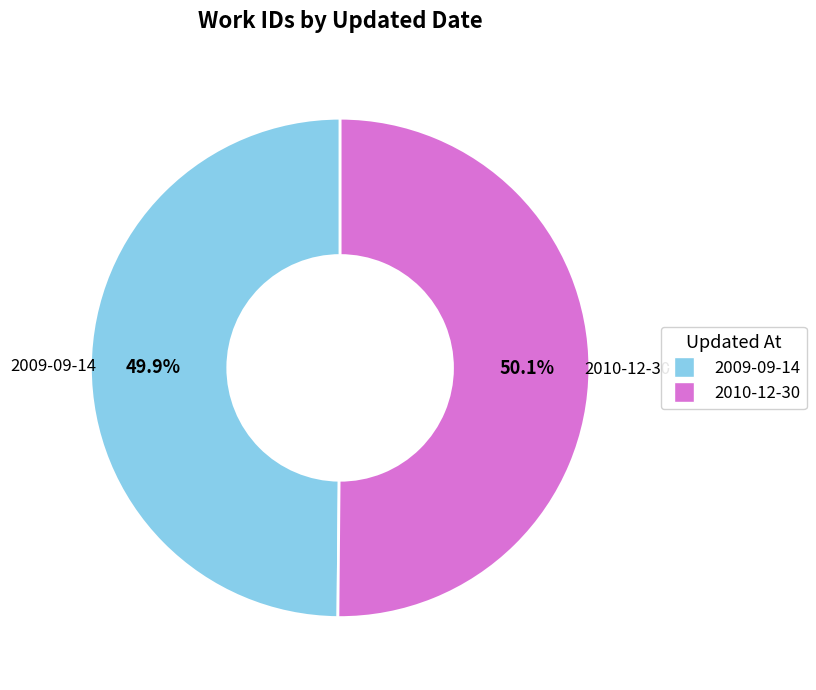

To the nearest percent, what portion does 2010-12-30 represent?

50%